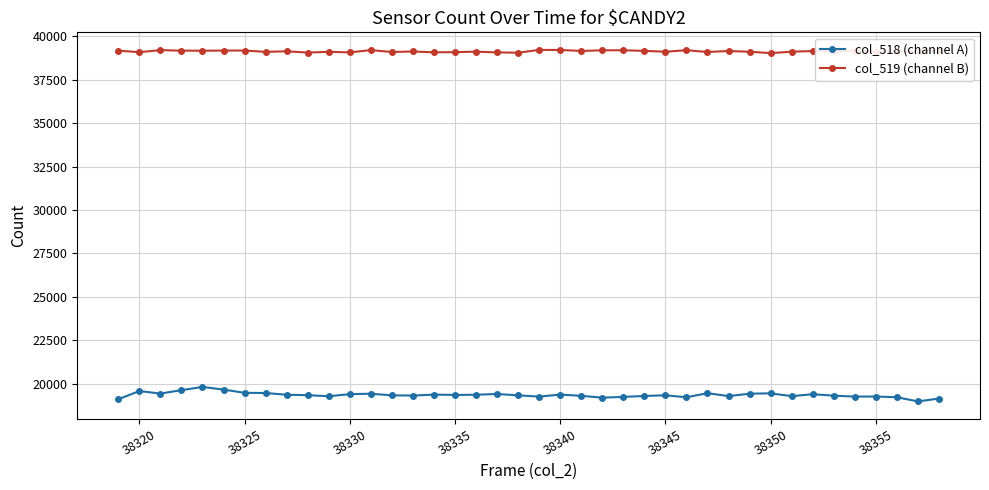

True or false: col_519 (channel B) and col_518 (channel A) cross at least once.

False